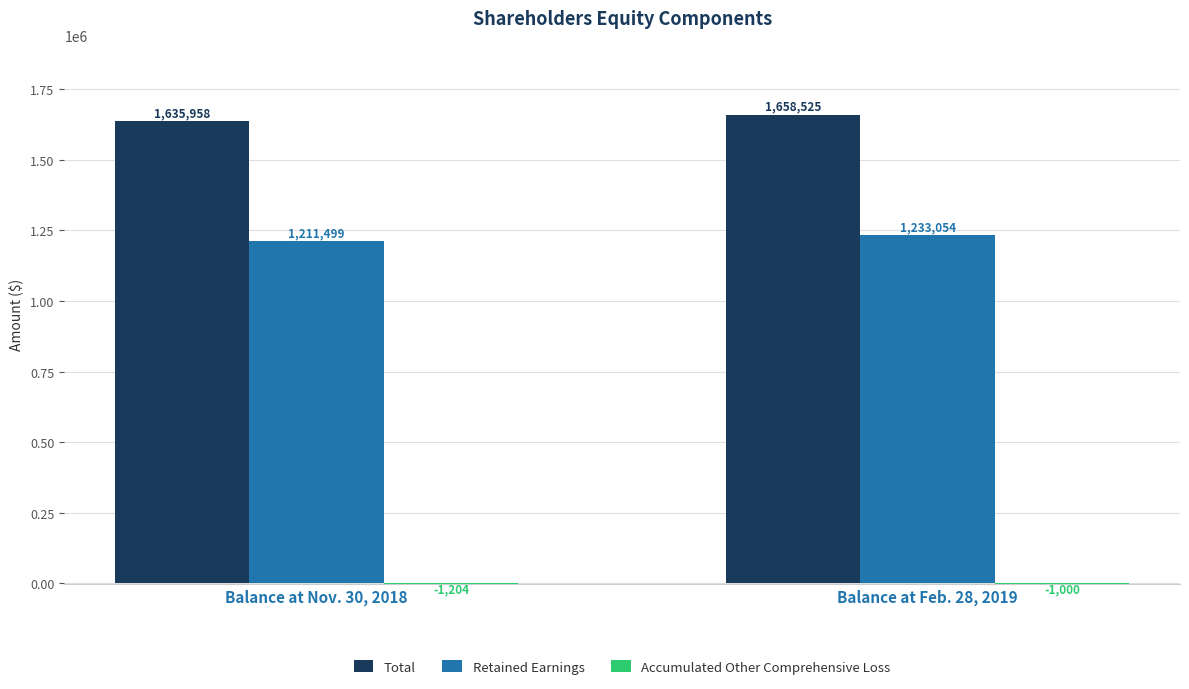

What is the greatest value displayed?

1658525